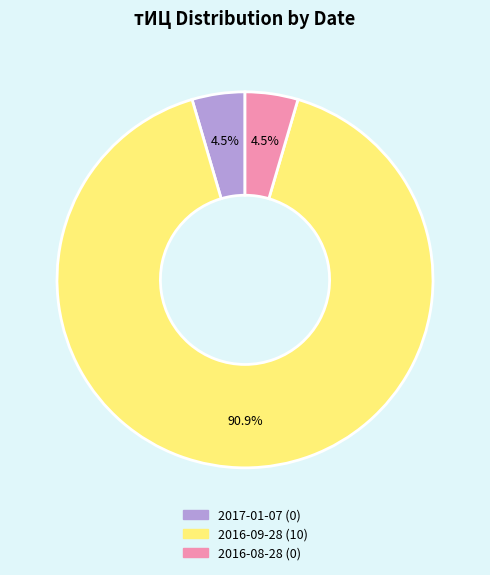

What is the largest slice in the pie chart?

2016-09-28